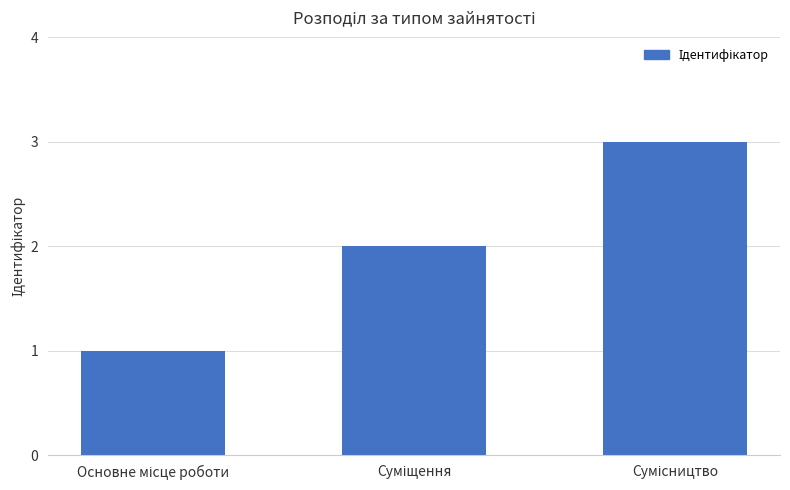

What is the maximum value shown in the chart?

3